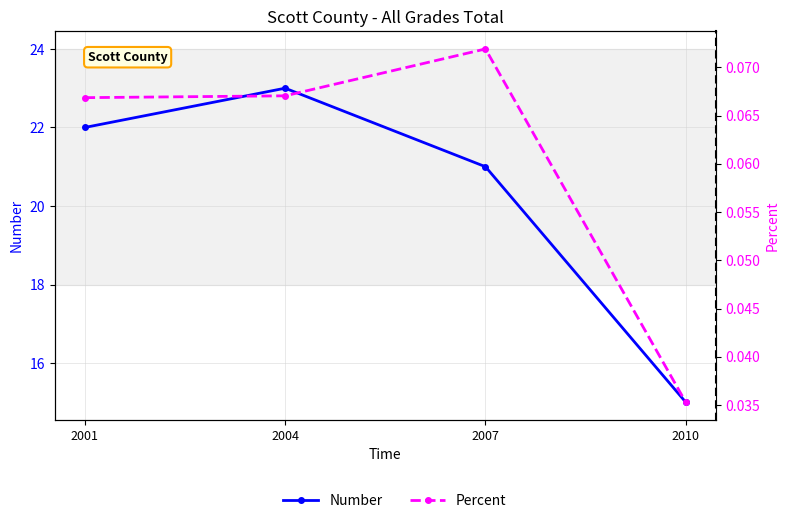

Reading right to left, transcribe all the data shown in this chart.

Number: 2010=15.0	2007=21.0	2004=23.0	2001=22.0
Percent: 2010=0.0	2007=0.1	2004=0.1	2001=0.1